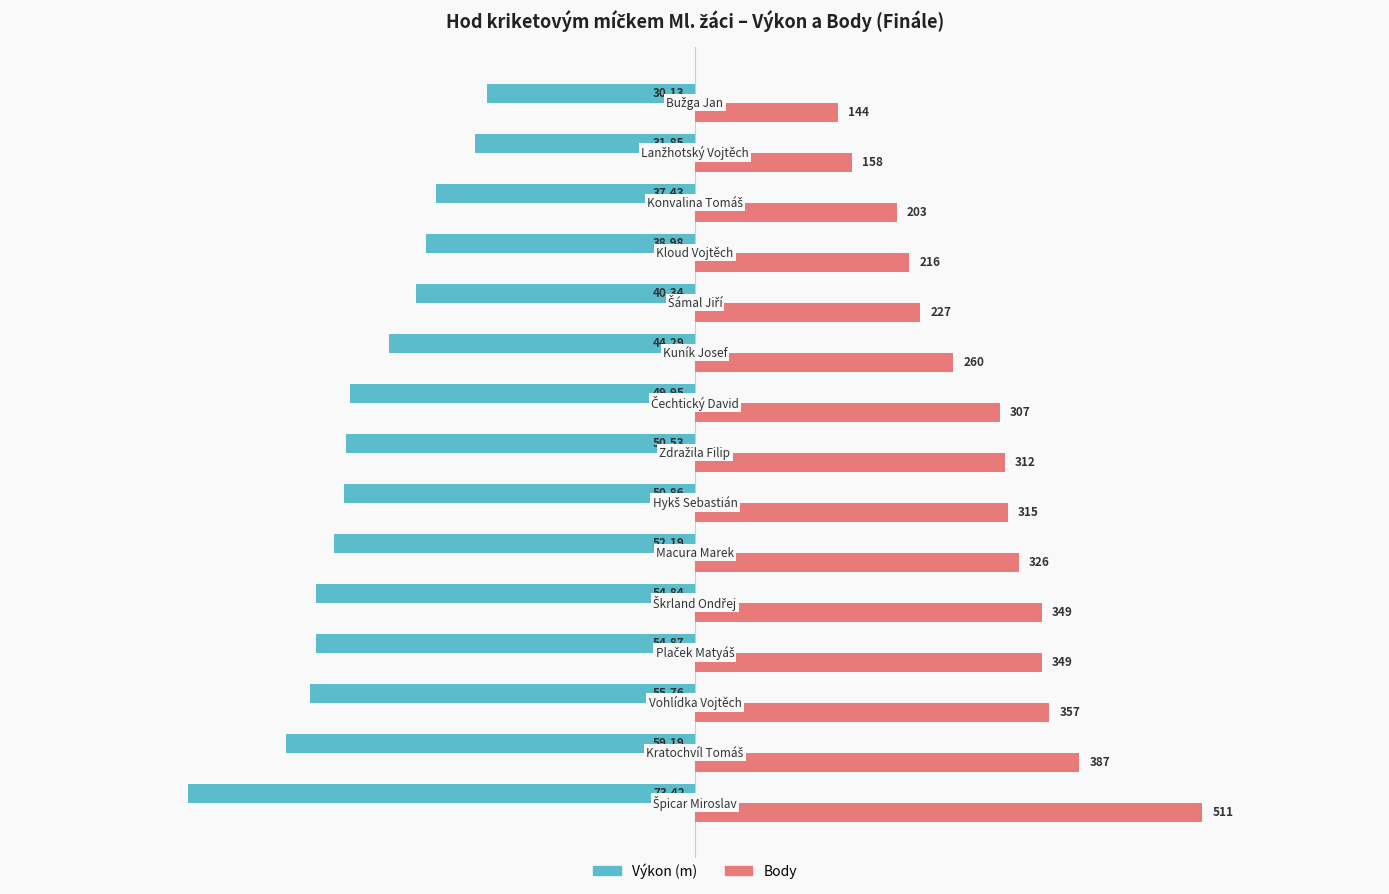

What is the value of the Body (scaled) bar at the 9th from the left?

44.1